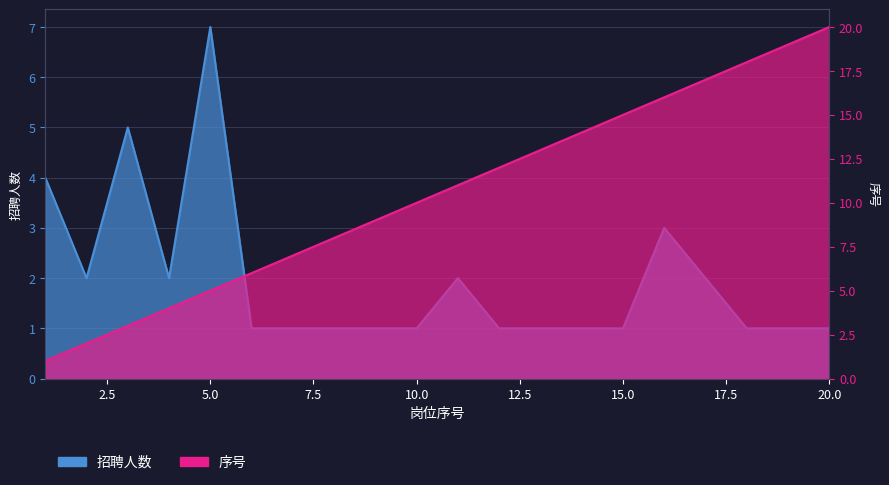

Between 2 and 20, which is larger?

2